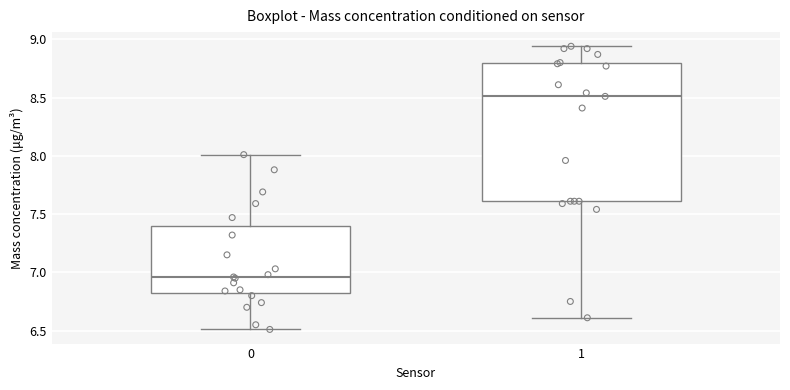

Reading left to right, read every box against the y-axis: the position of its median line, the range the box covers, and the ends of its whiskers. The values are not printed on the chart, so give them approximately, as read against the axis.

0: median 6.95, box 6.80 to 7.40, whiskers 6.50 to 8.00
1: median 8.50, box 7.60 to 8.80, whiskers 6.60 to 8.95